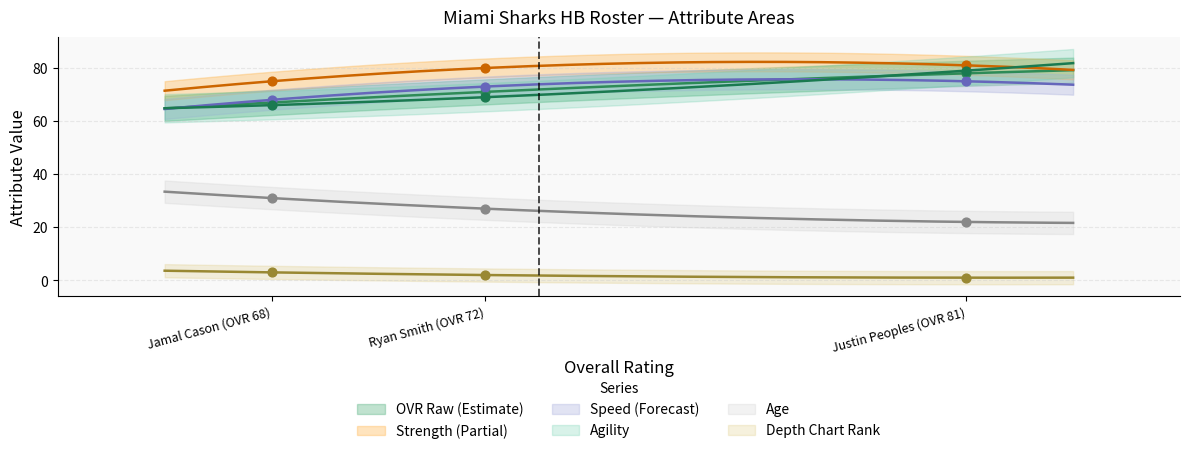

What is the total value across all series at Justin Peoples (OVR 81)?

336